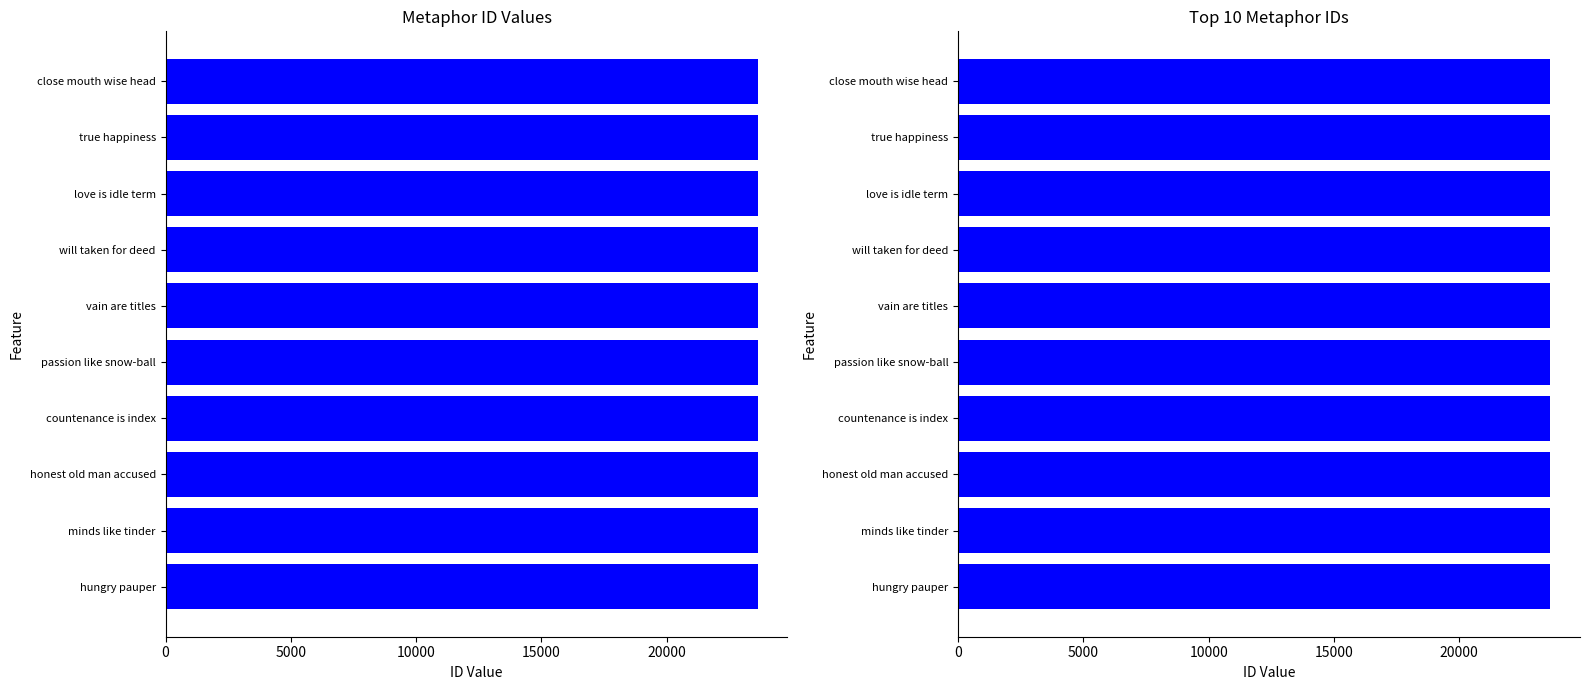

What value does the data have at will taken for deed?

23632